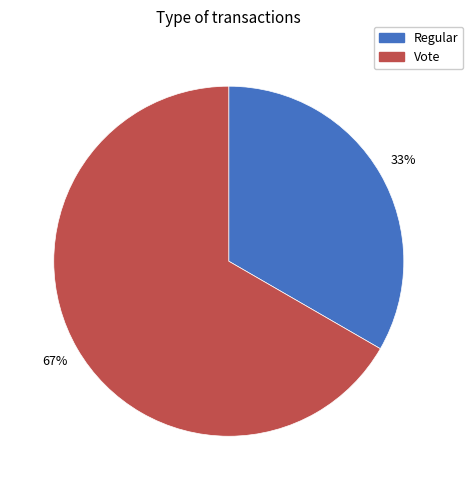

To the nearest percent, what percentage of the pie is Regular?

33%